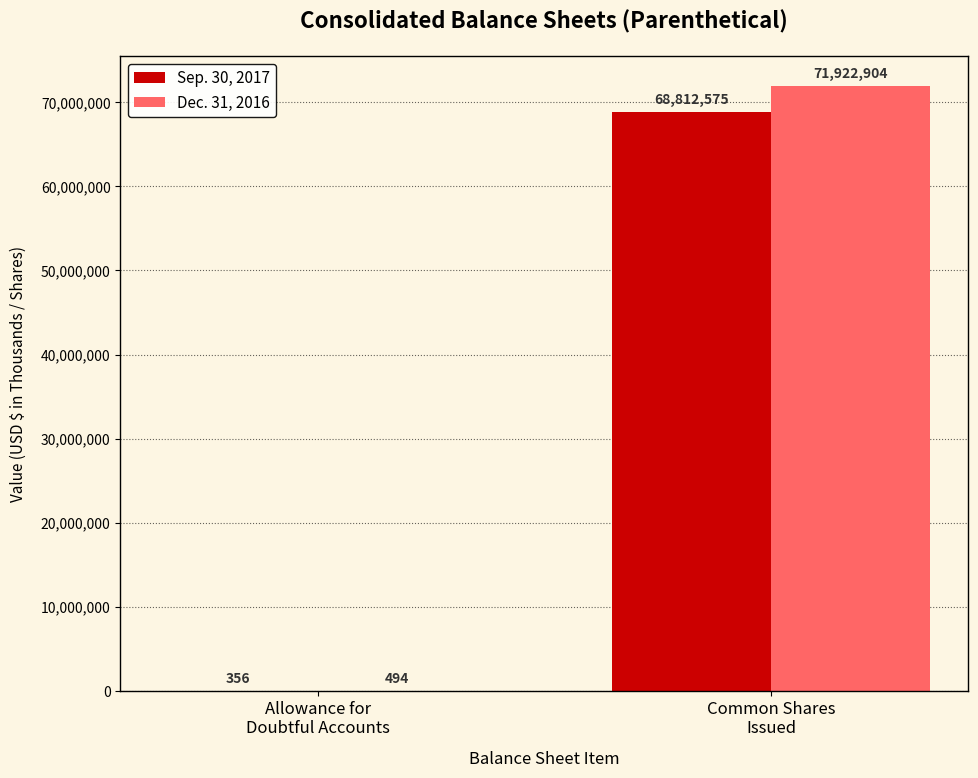

Which series has the largest total across all categories?

Dec. 31, 2016